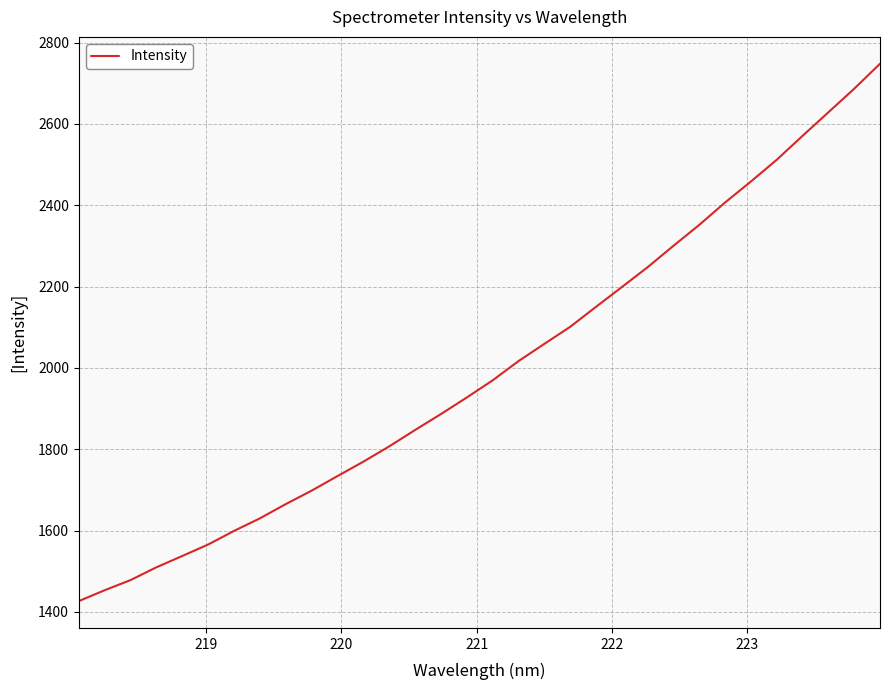

What is the maximum value shown in the chart?

2748.0